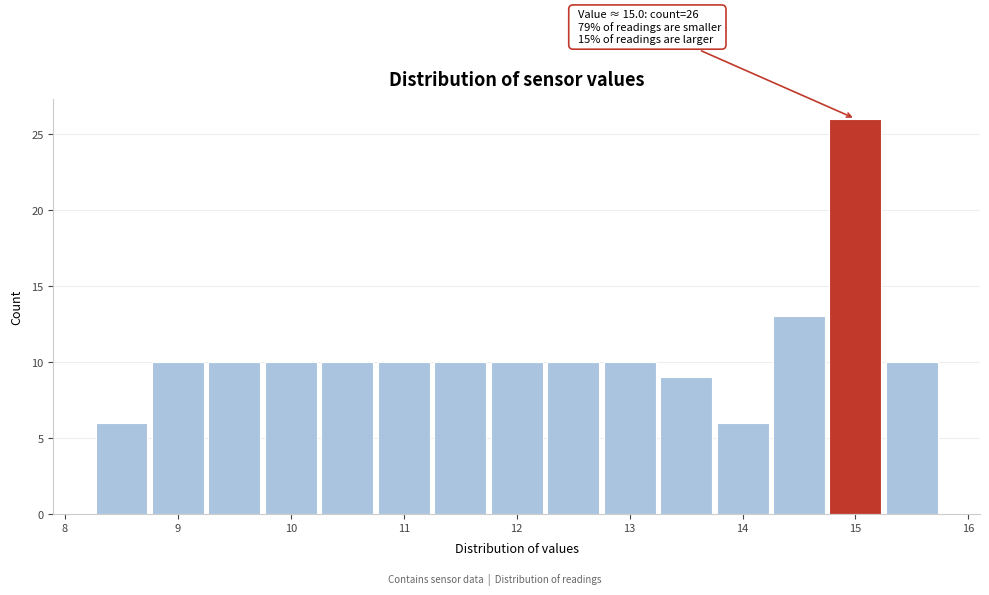

Which range on the x-axis has the tallest bar?

14.75 to 15.25